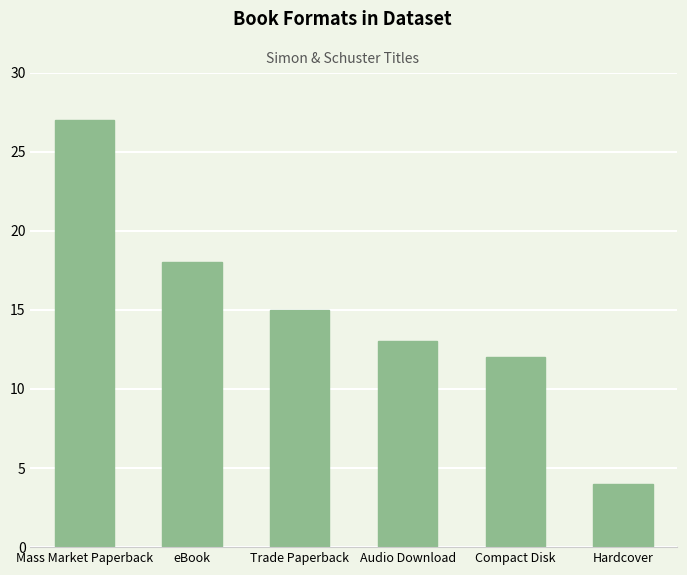

Are the bars grouped side by side (vs. stacked)?

No